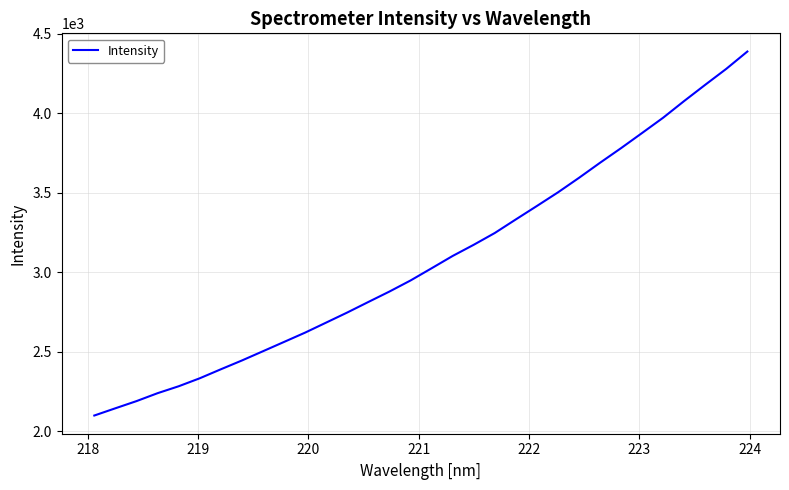

What is the difference between the maximum and minimum values?

2289.3